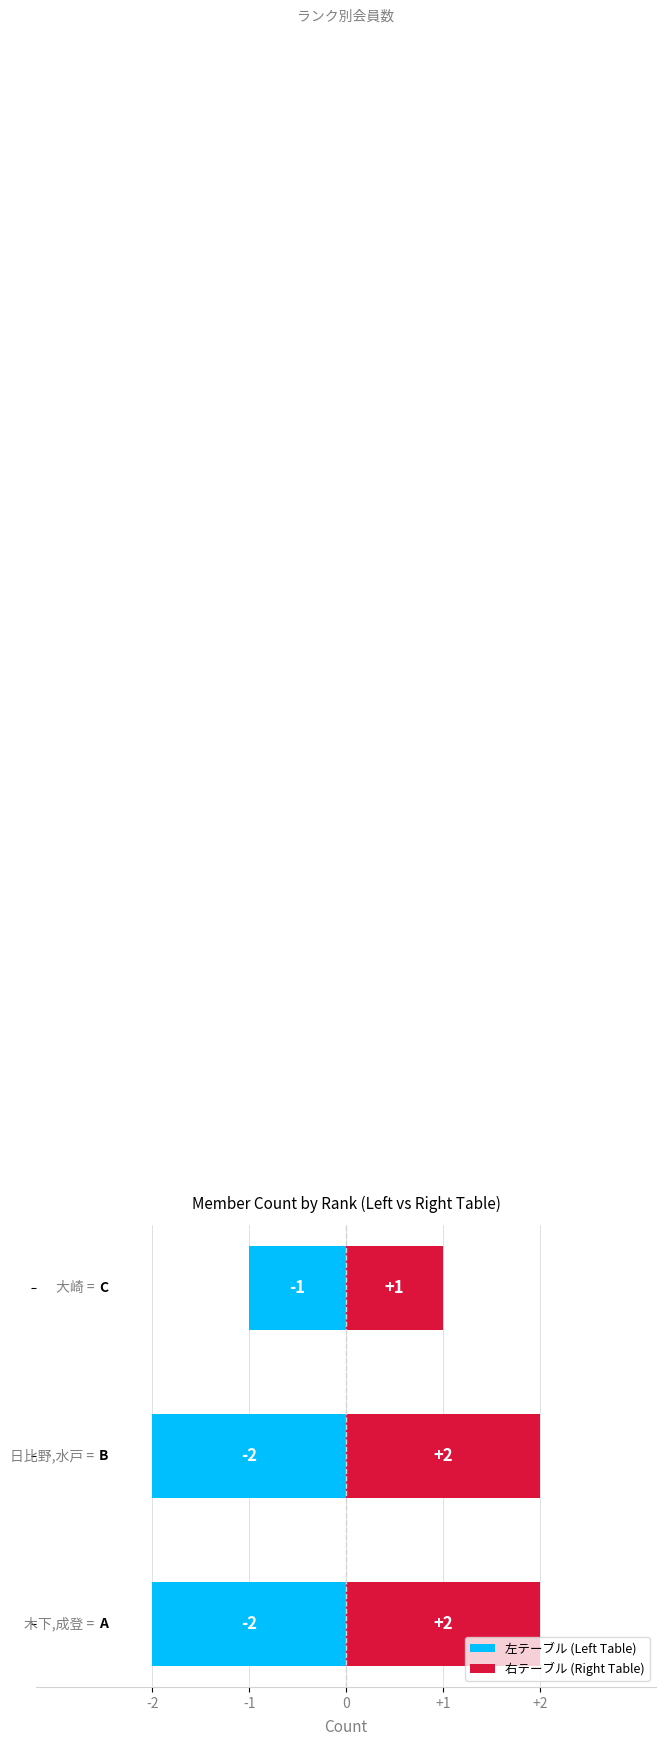

Reading left to right, list all the values displayed in this chart.

左テーブル (Left Table): -2=-2	-1=-2	0=-1
右テーブル (Right Table): -2=2	-1=2	0=1